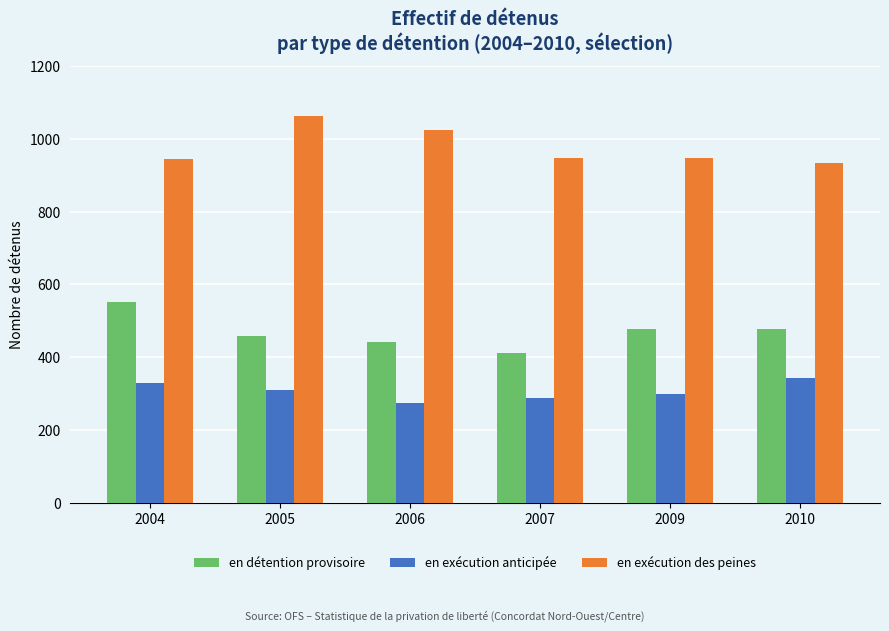

What is the difference between the maximum and minimum values in the en exécution des peines series?

130